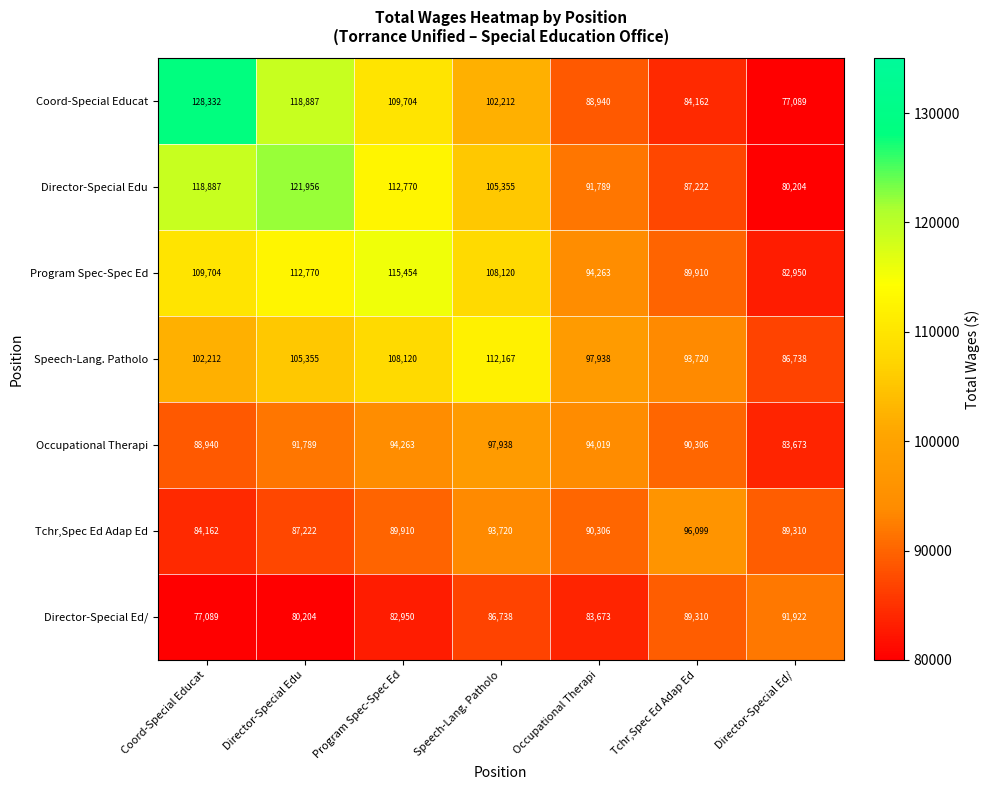

At which category is the sum across all series the highest?

Director-Special Edu